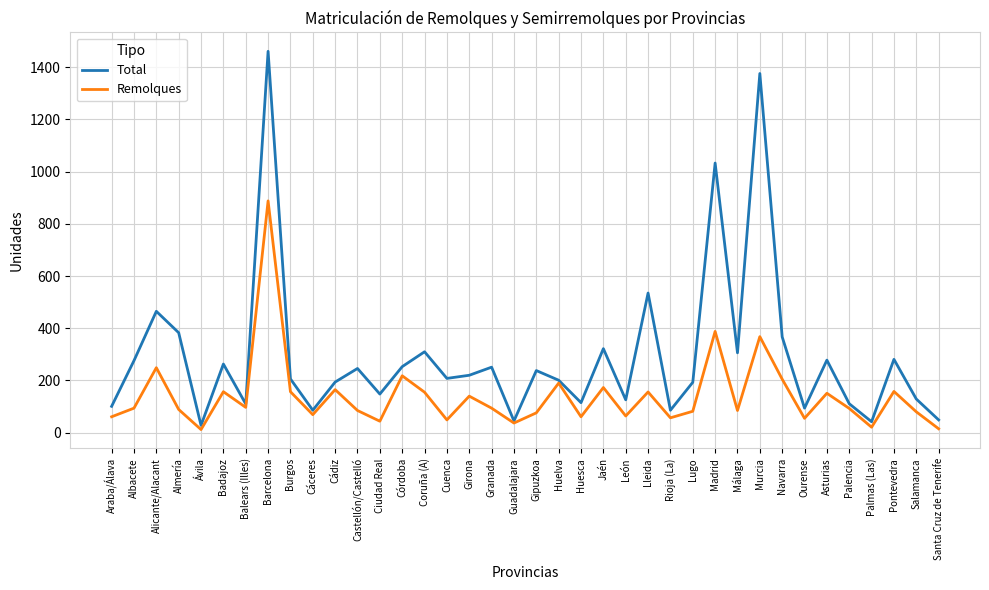

Which category has the highest value across all series?

Barcelona